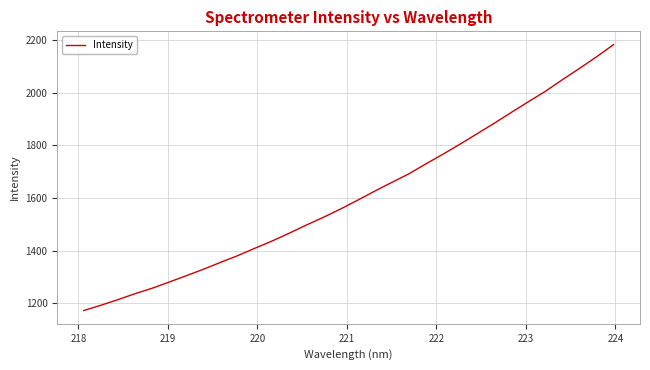

What is the maximum value shown in the chart?

2183.4